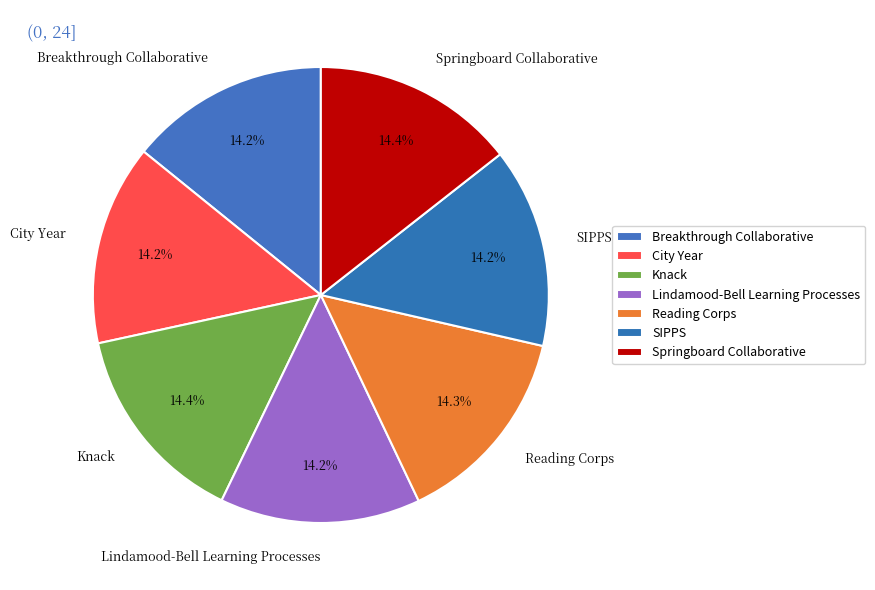

Does SIPPS represent more than half of the total?

No